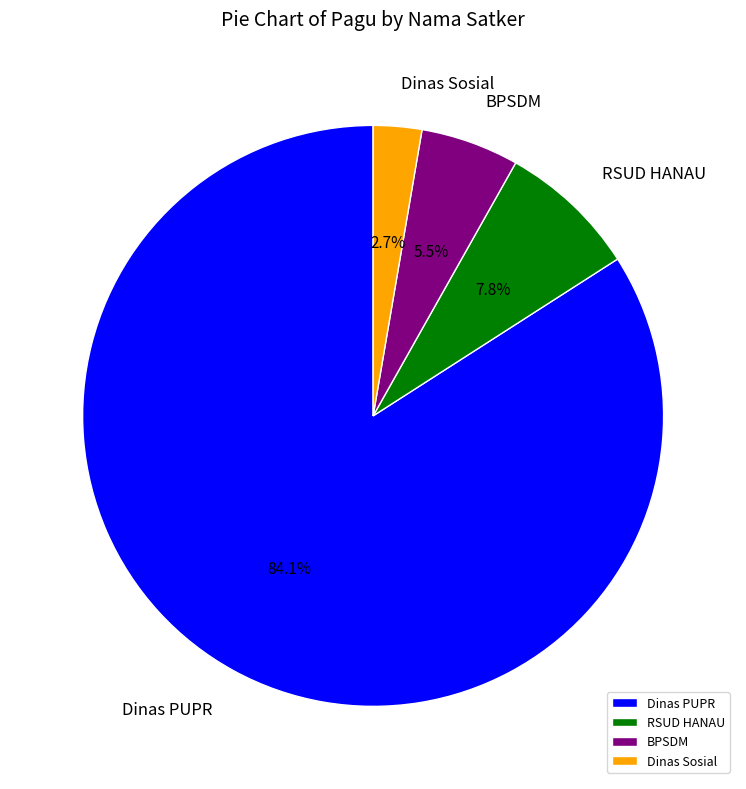

Approximately how many times larger is the value at RSUD HANAU compared to Dinas Sosial?

2.9